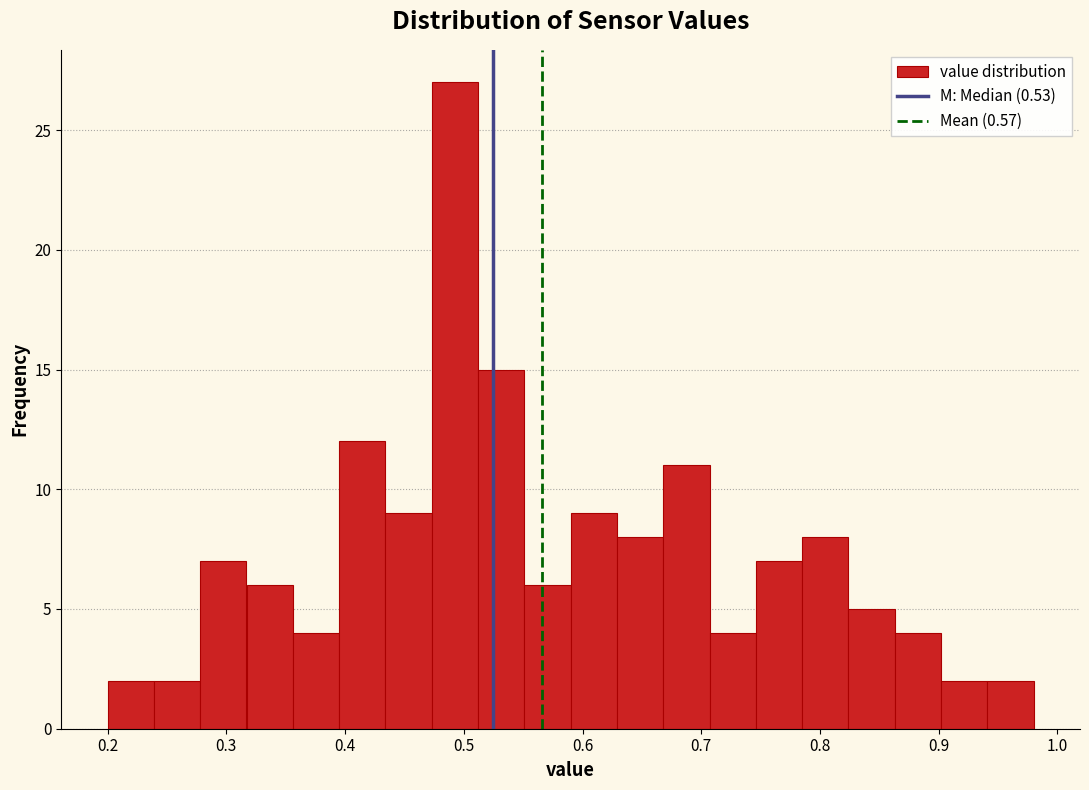

Read against the x-axis, roughly where is the centre of the tallest bar?

0.49